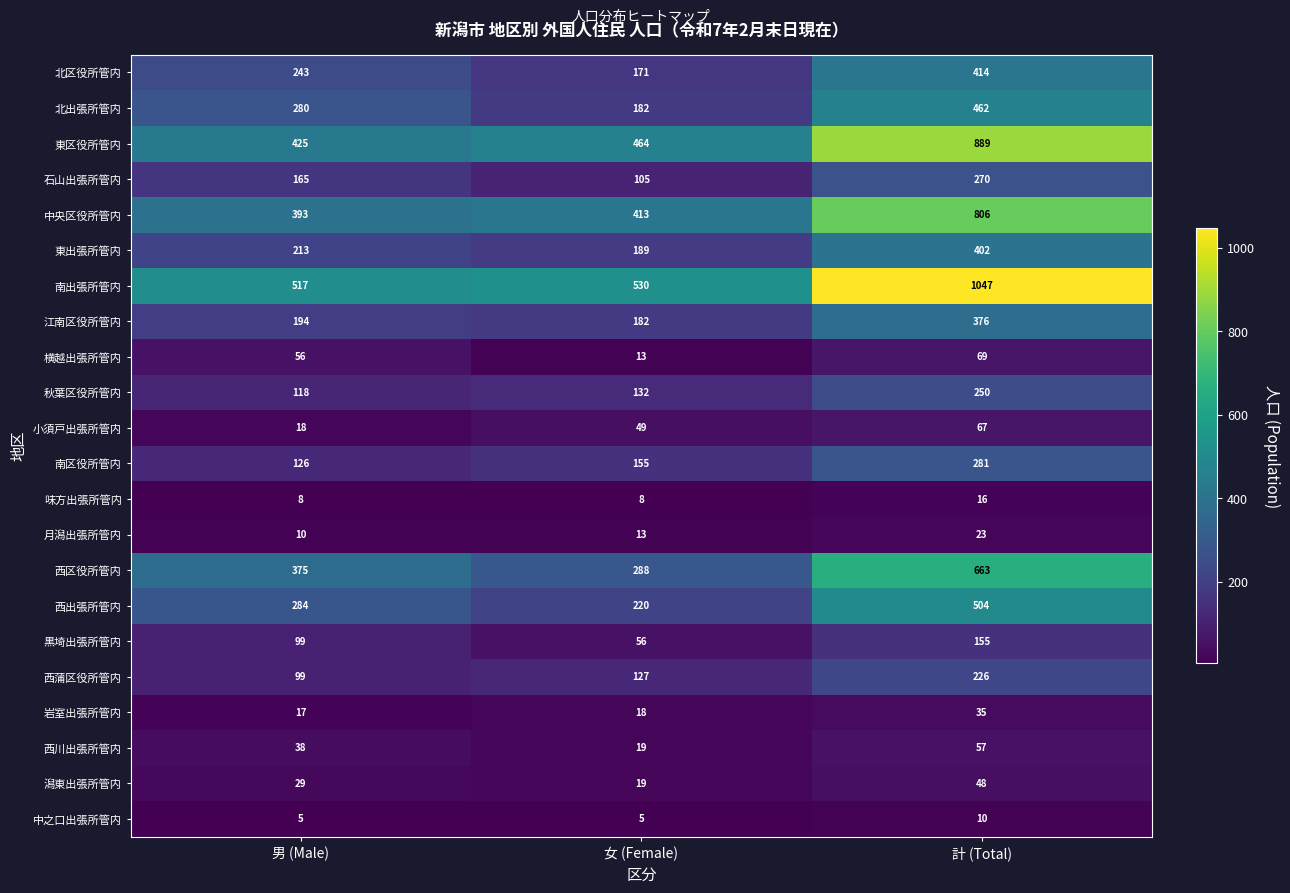

Is it true that 東出張所管内 equals 189 at 女 (Female)?

True